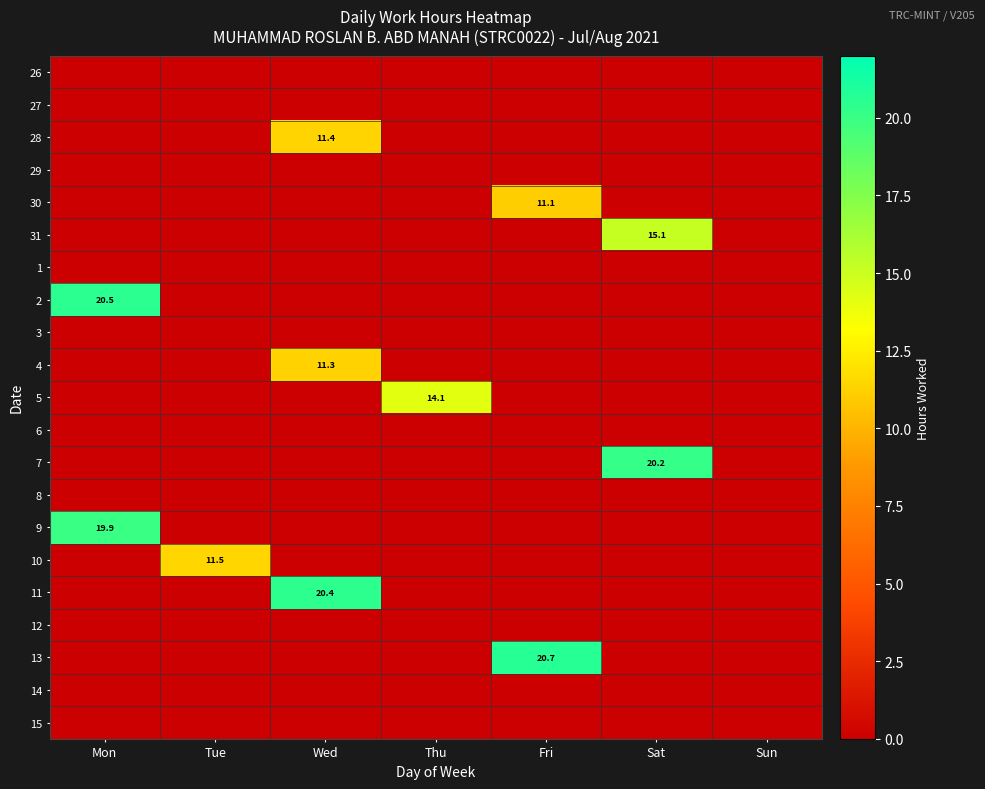

The 9 series shows 19.9 at Mon. True or false?

True